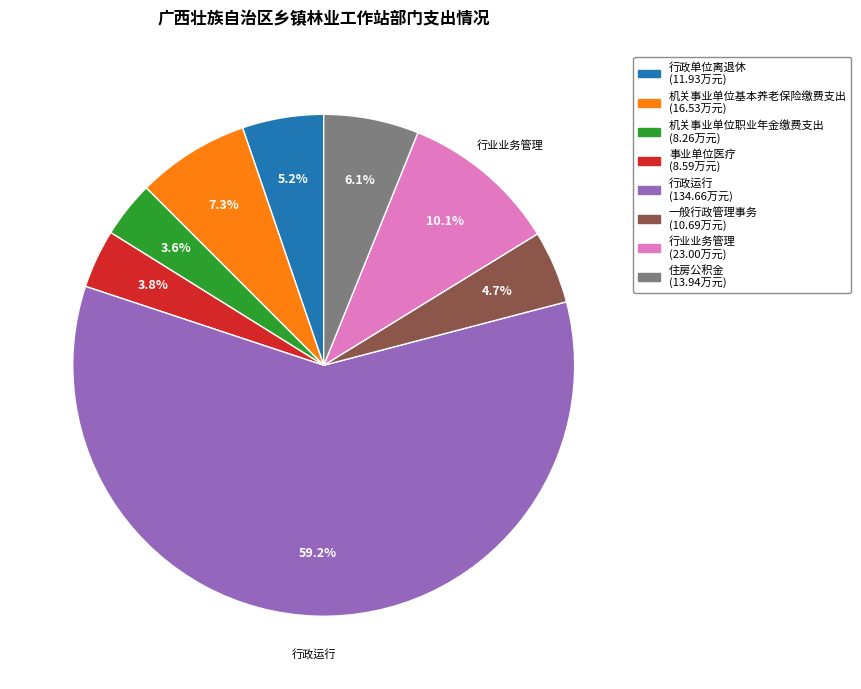

Count the number of slices in the pie.

8